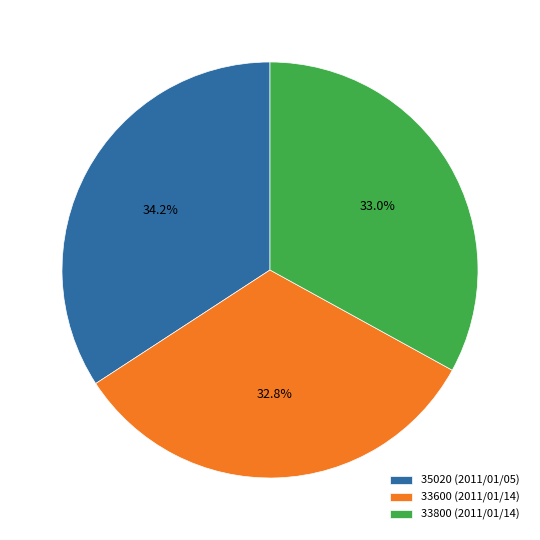

The 33800 slice represents 27% of the pie. True or false?

False